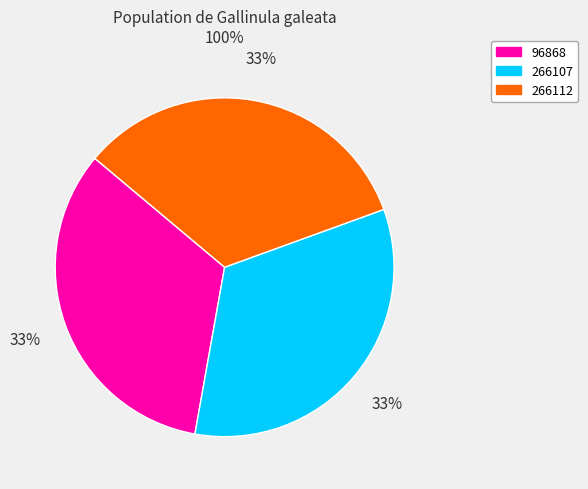

The 266112 slice represents 33% of the pie. True or false?

True